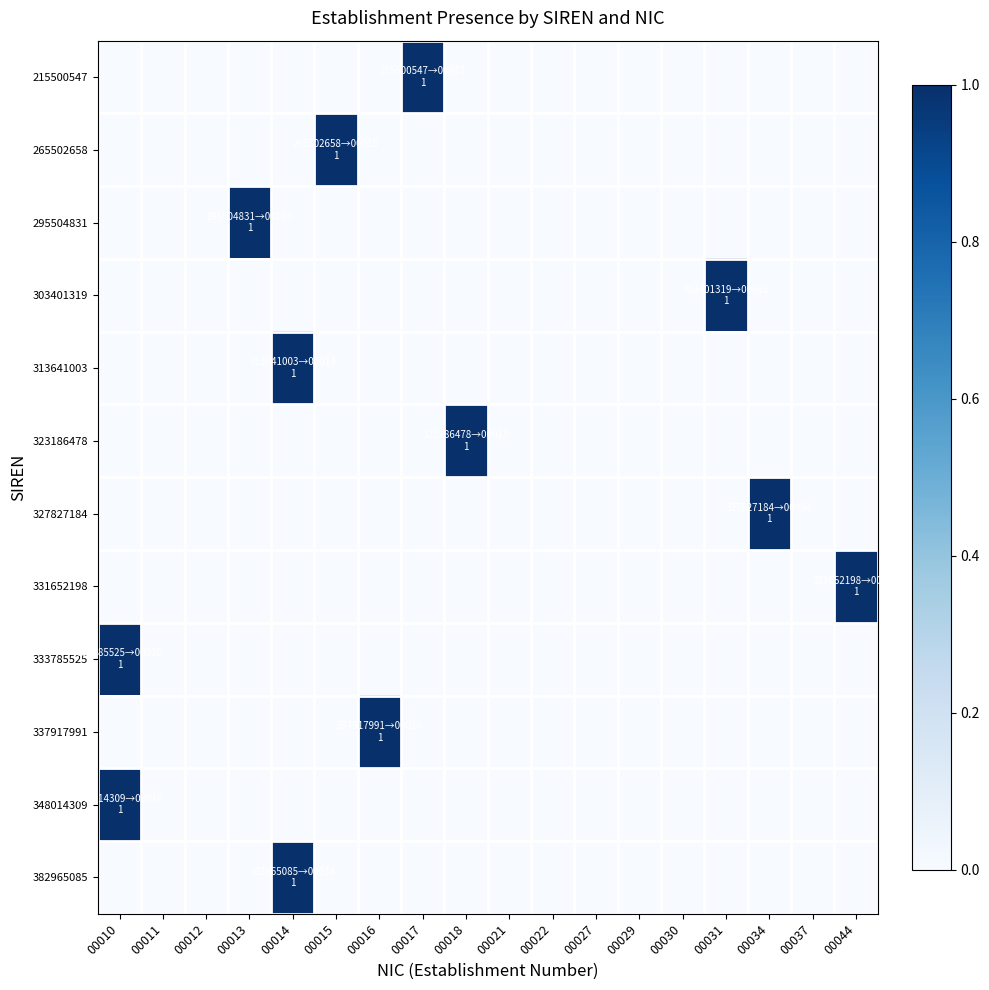

Count the number of categories in the chart.

18